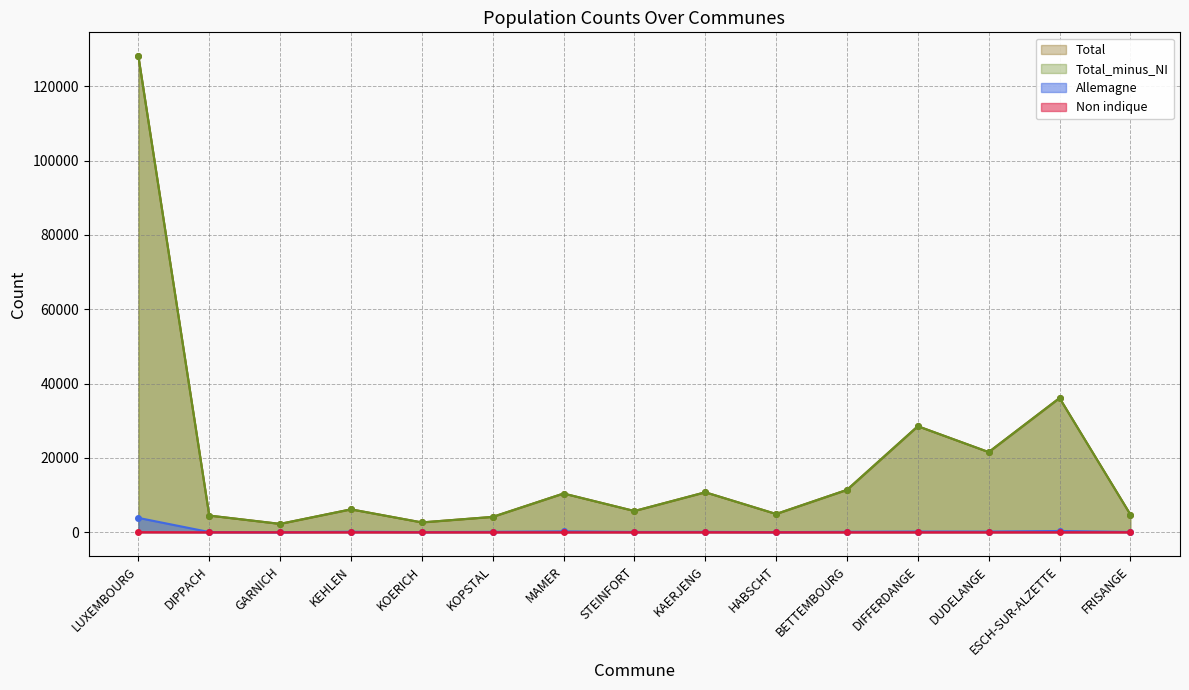

True or false: Total has more than 0 points higher than both neighbors.

True